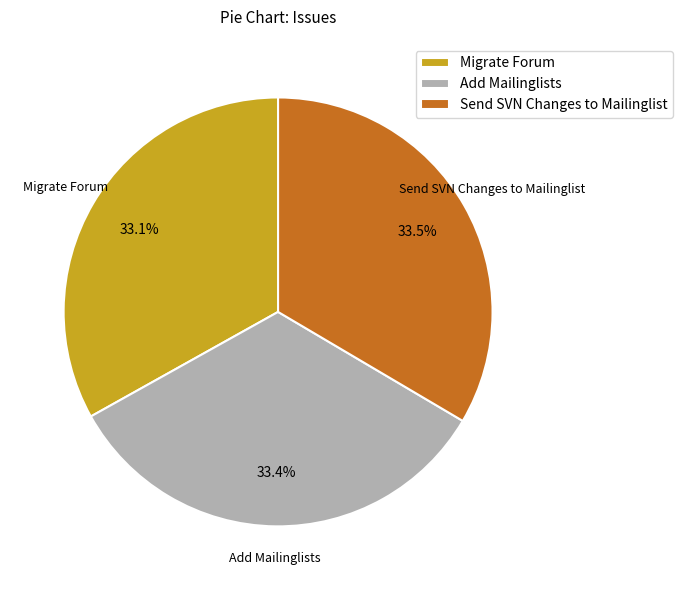

Is there a majority slice in this chart?

No